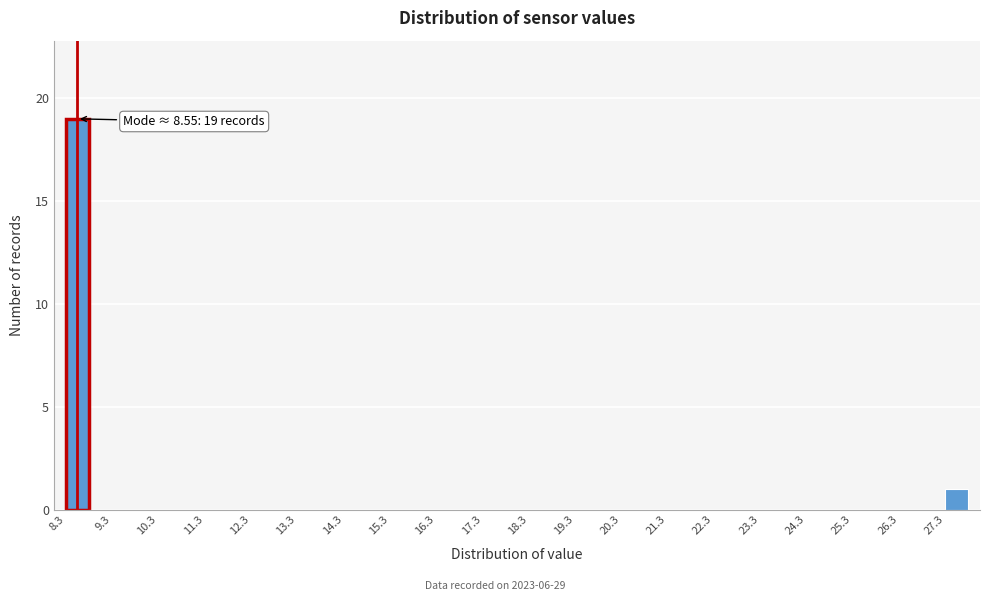

Over which range of the x-axis is the bar tallest?

8.3 to 8.8